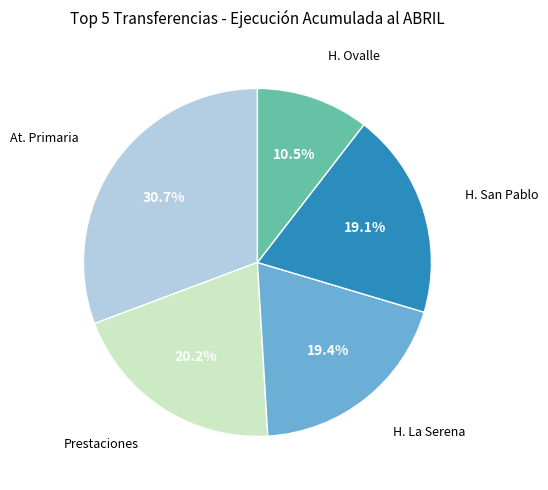

Is there a majority slice in this chart?

No